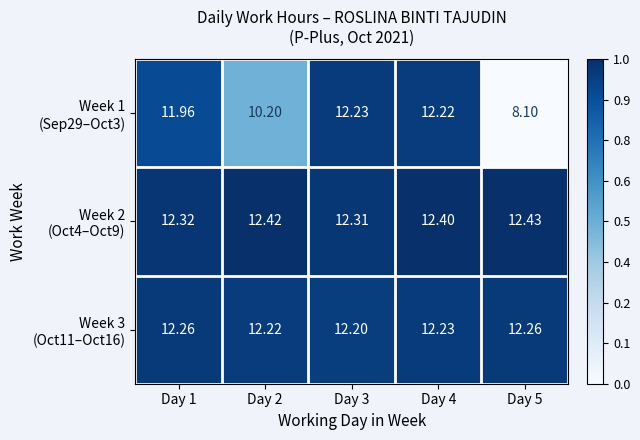

How many data points does each series have?

5